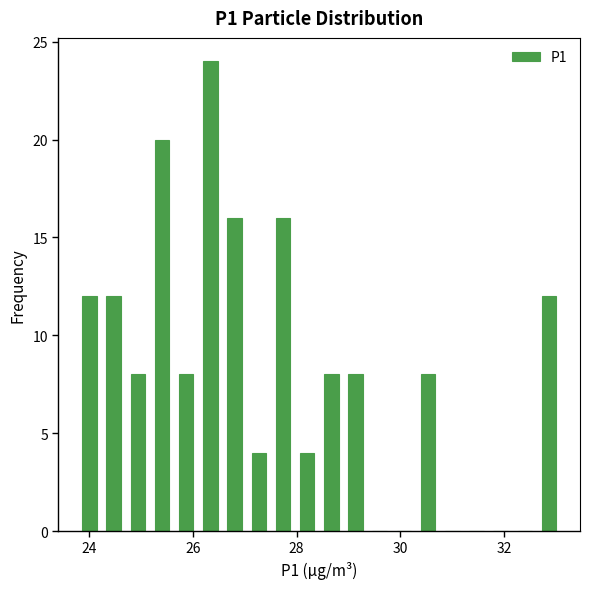

Read against the x-axis, roughly where is the centre of the tallest bar?

26.4